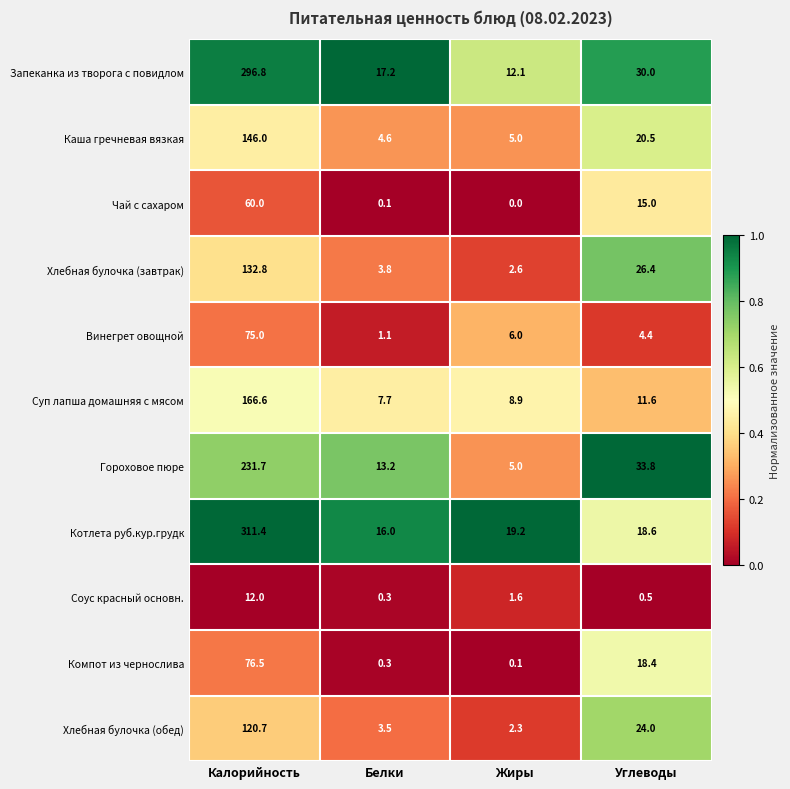

Count the number of categories in the chart.

4